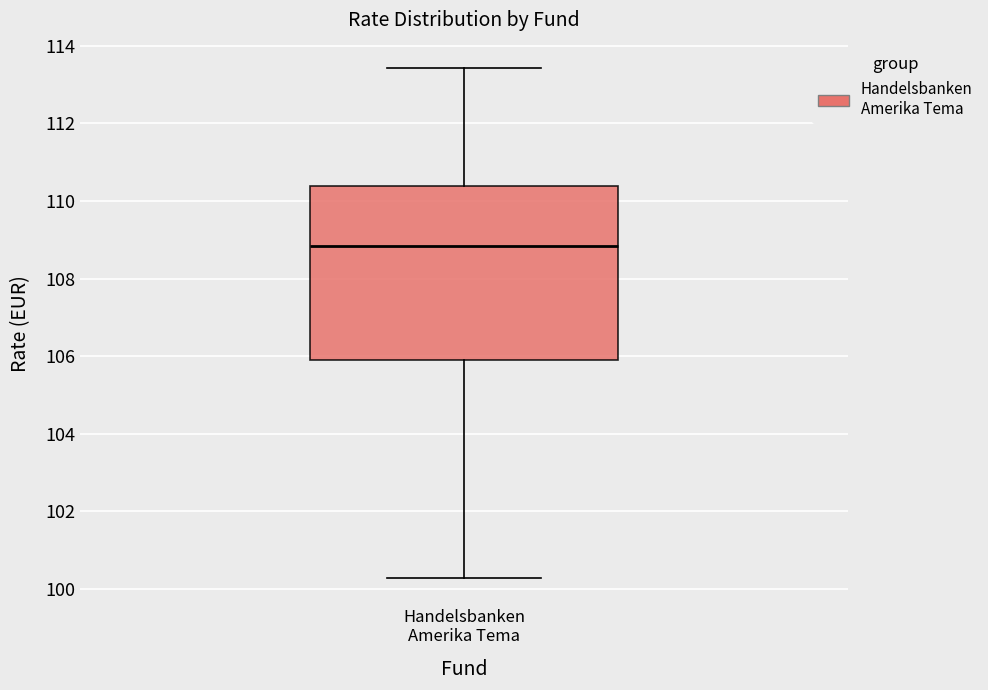

Where does the upper whisker of the box for Handelsbanken Amerika Tema end on the y-axis? The values are not printed on the chart, so give them approximately, as read against the axis.

113.4